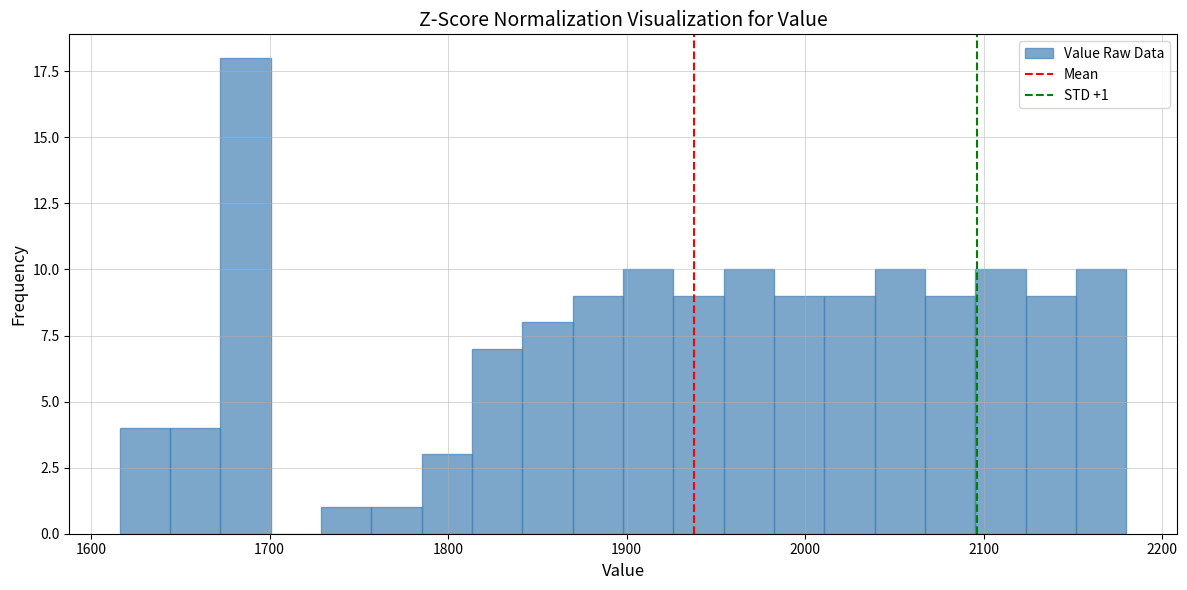

Read against the x-axis, roughly where is the centre of the tallest bar?

1690